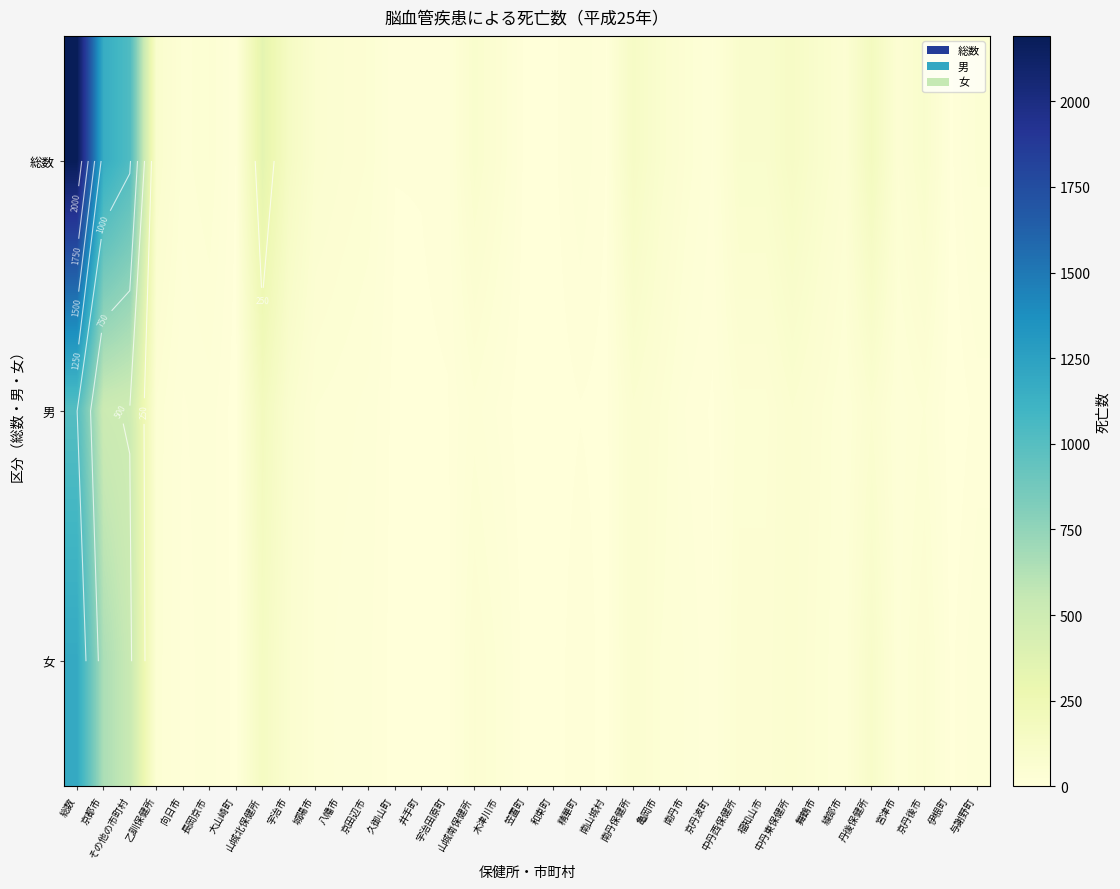

At which label does 男 first exceed 23?

総数